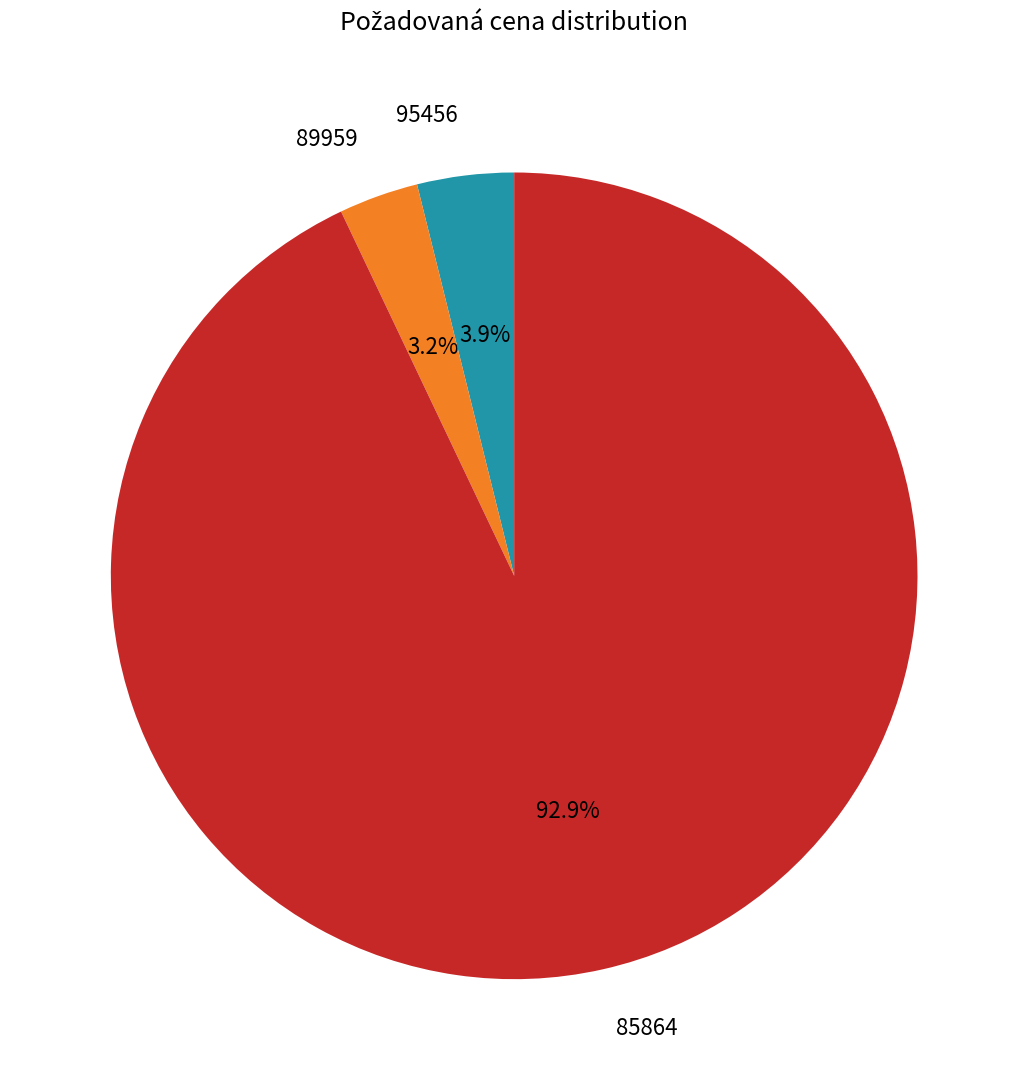

What percentage do 95456 and 89959 together represent?

7.1%